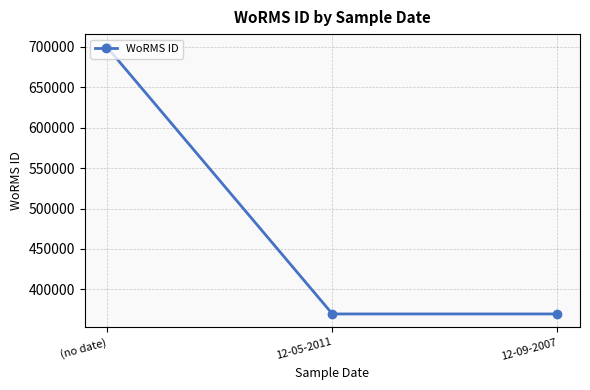

What is the label of the 1st point from the left?

(no date)